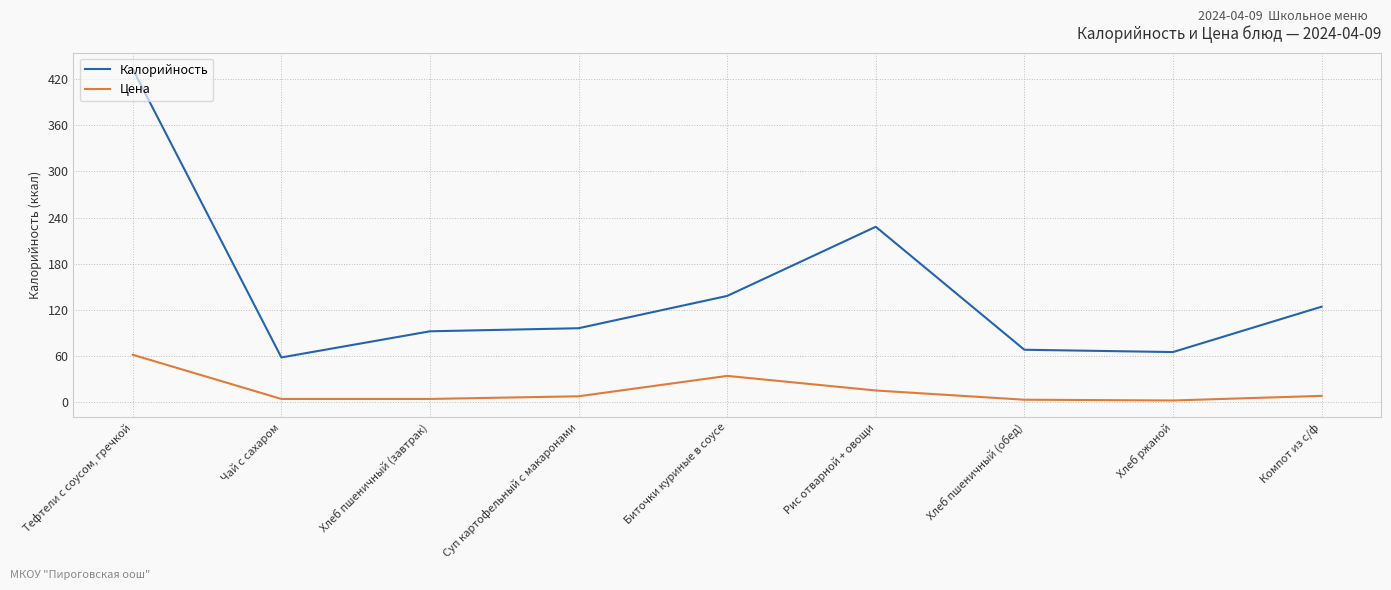

Is it true that Калорийность equals 85.0 at Рис отварной + овощи?

False